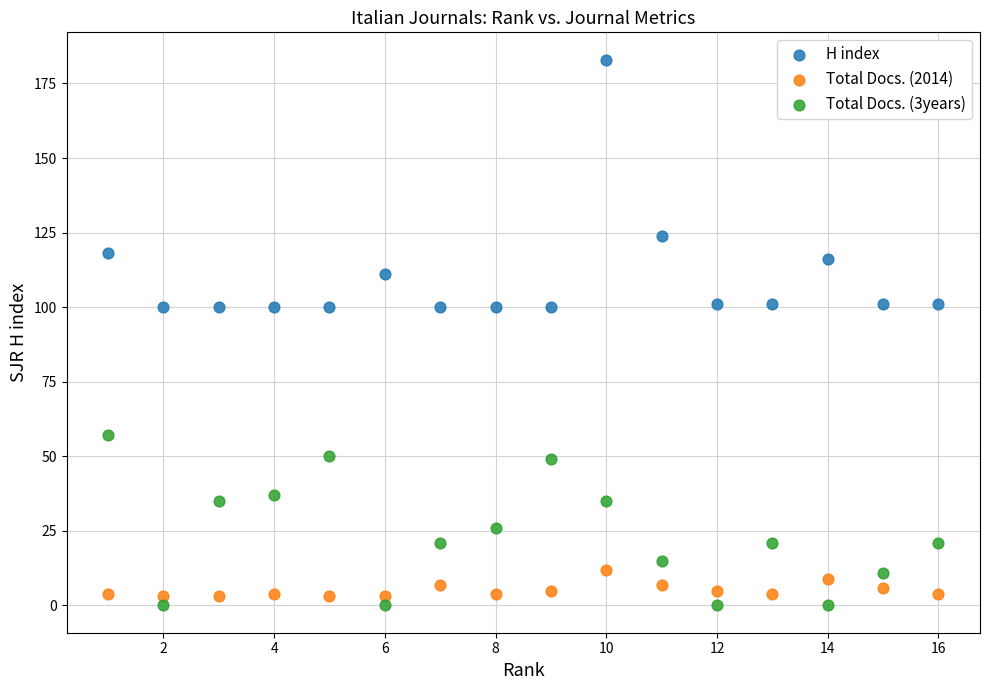

Which series reaches the maximum Y coordinate?

H index